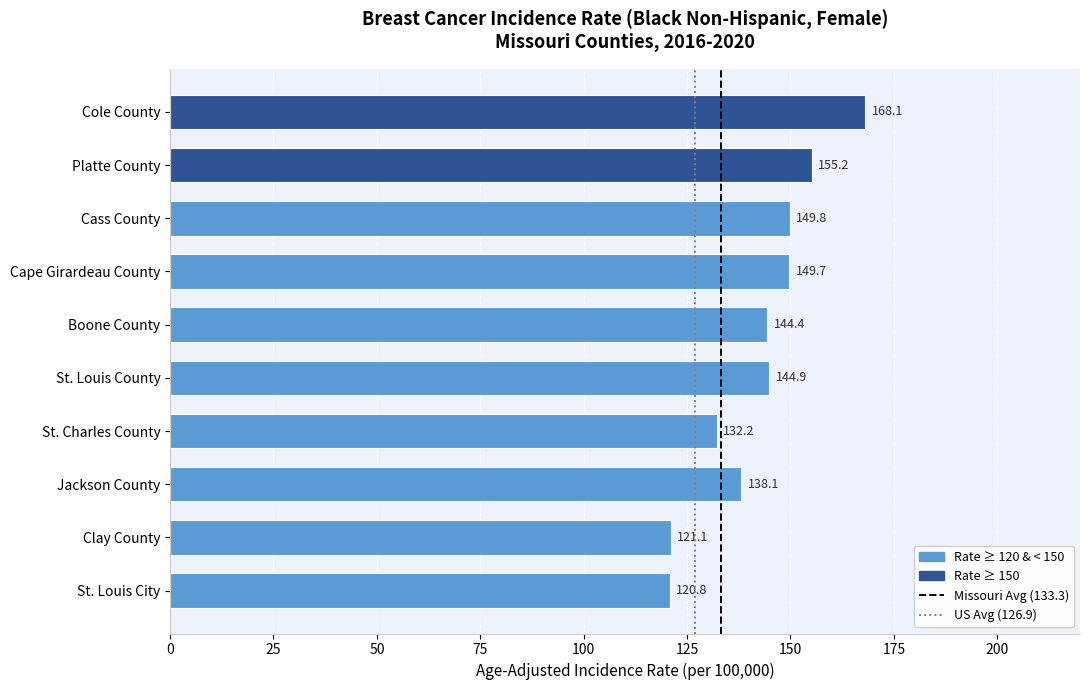

What is the ratio of the value at Jackson County to the value at St. Charles County?

1.0